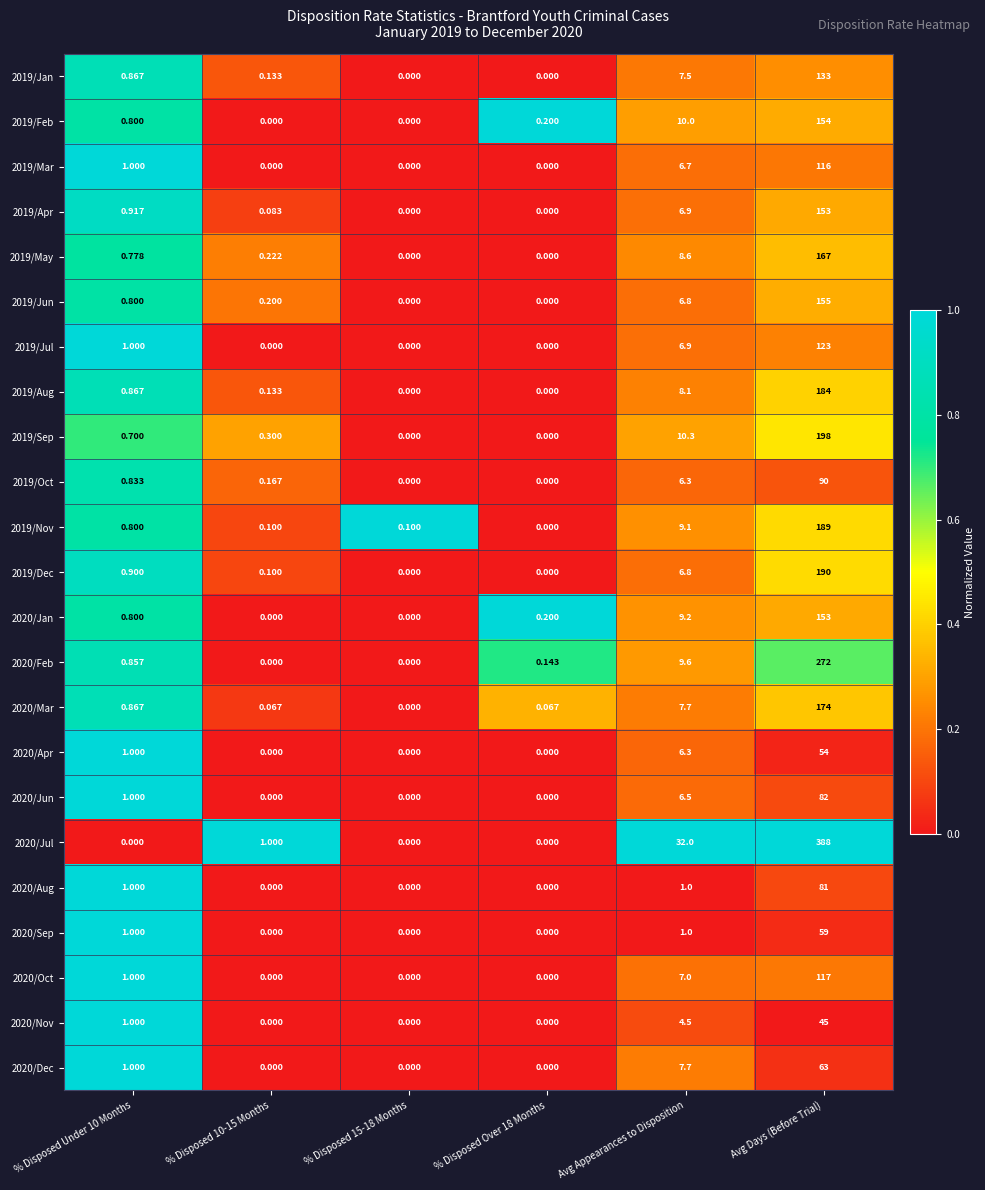

Which category has the highest value across all series?

Avg Days (Before Trial)